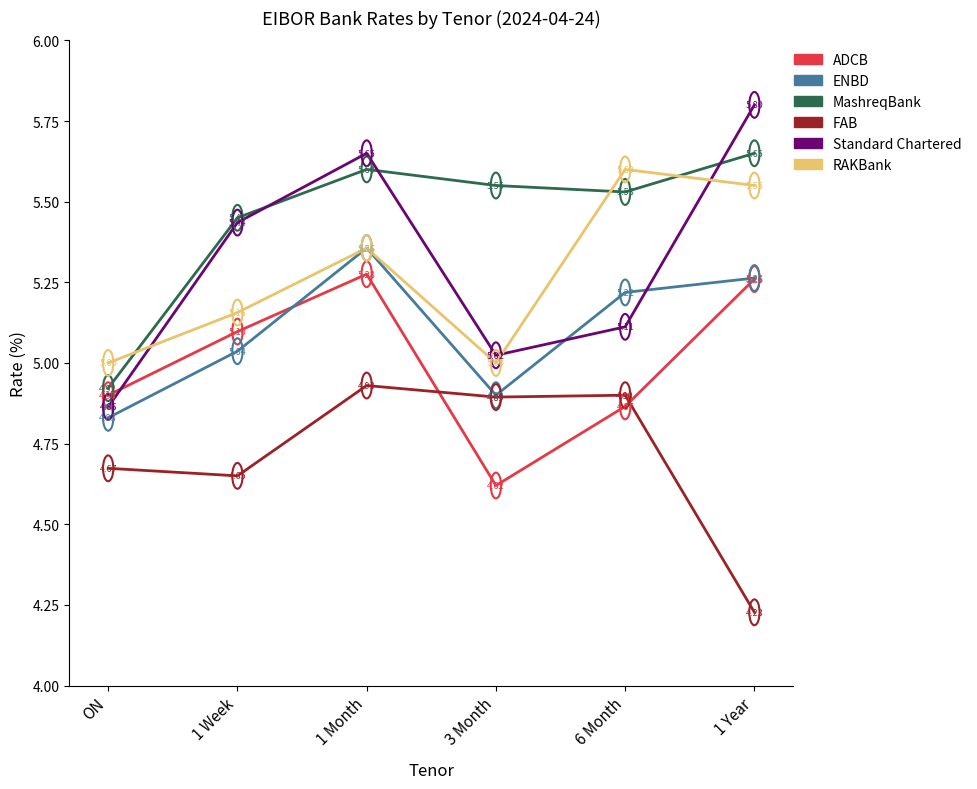

How many series are shown in this chart?

6